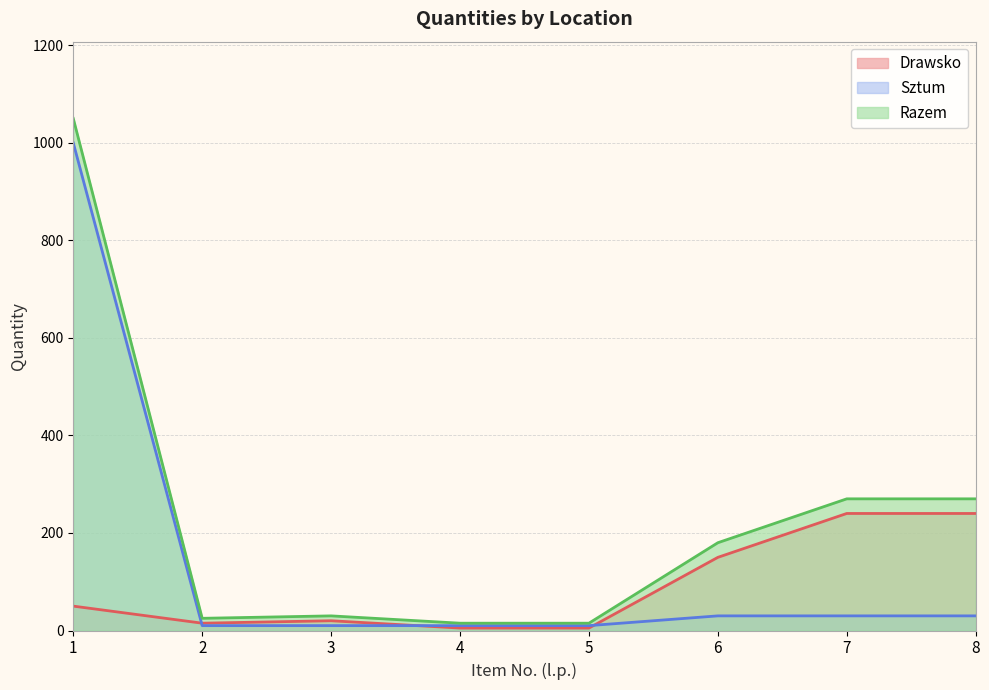

Is the value of Sztum at 4 greater than the value of Drawsko at 2?

No